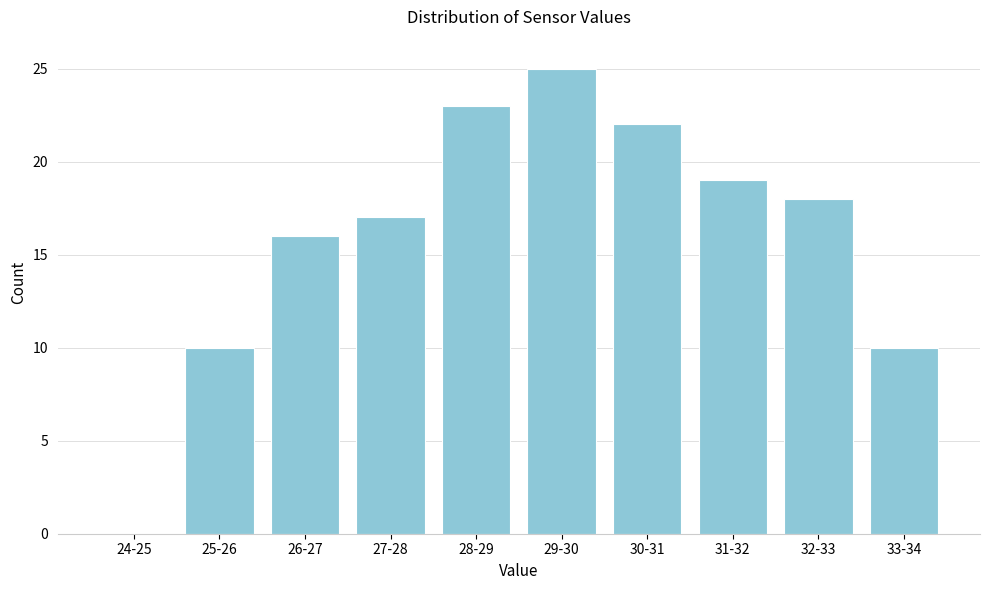

Reading right to left, what are all the values shown in this chart?

33-34=10	32-33=18	31-32=19	30-31=22	29-30=25	28-29=23	27-28=17	26-27=16	25-26=10	24-25=0